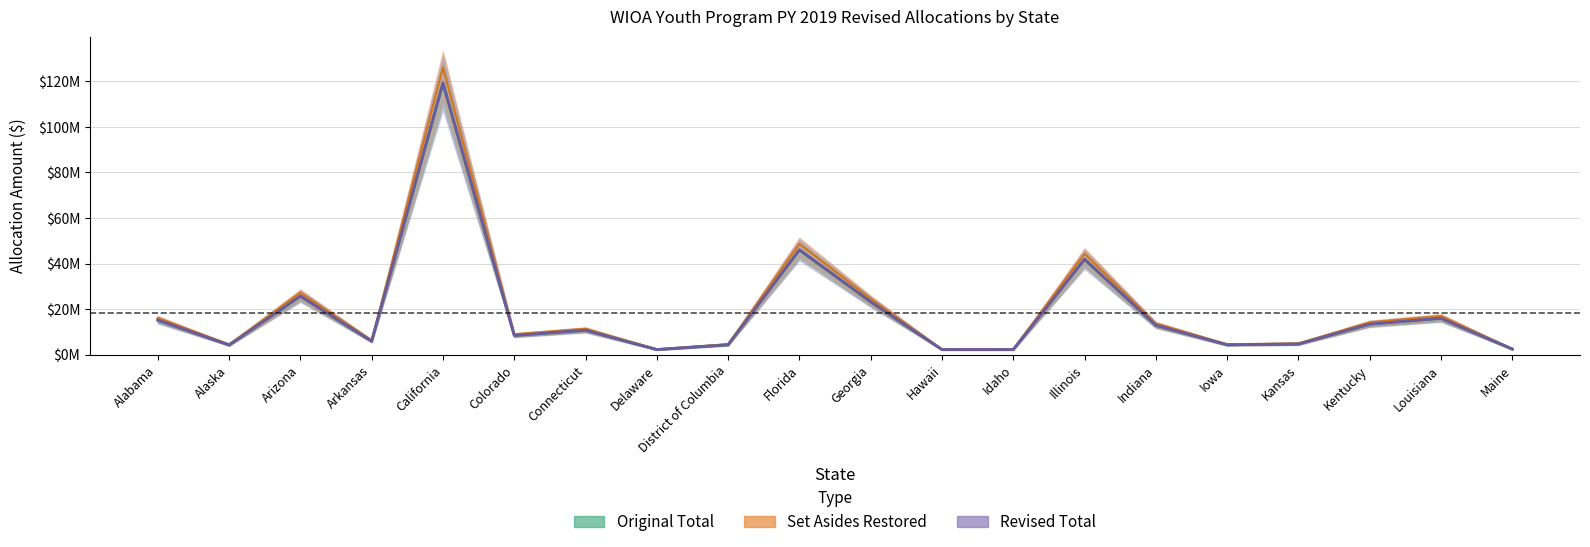

Reading left to right, transcribe all the data shown in this chart.

Original Total: 15149798	4229167	25610047	5911108	119017698	8431842	10709715	2212652	4331649	45888161	23153178	2212652	2220081	41773340	12866699	4307514	4660163	13375729	15924333	2419335
Set Asides Restored: 16046218	4479407	27125387	6260868	126059938	8930742	11343395	2343572	4587969	48603341	24523158	2343572	2351441	44245060	13628019	4562374	4935903	14167149	16866573	2562475
Revised Total: 15194619	4241679	25685814	5928596	119369810	8456787	10741399	2219198	4344465	46023920	23221677	2219198	2226649	41896926	12904765	4320257	4673950	13415300	15971445	2426492